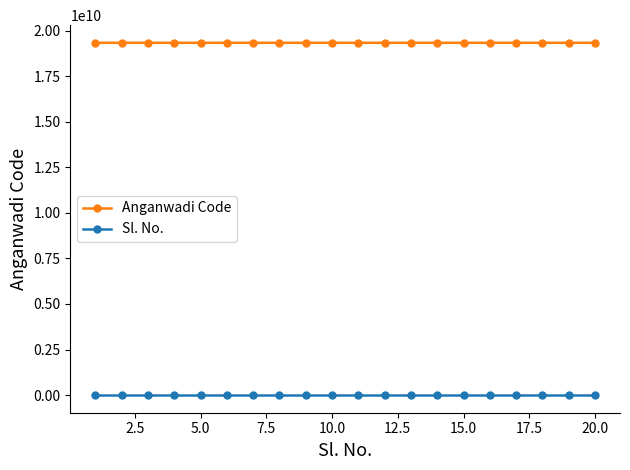

True or false: Anganwadi Code and Sl. No. cross at least once.

False